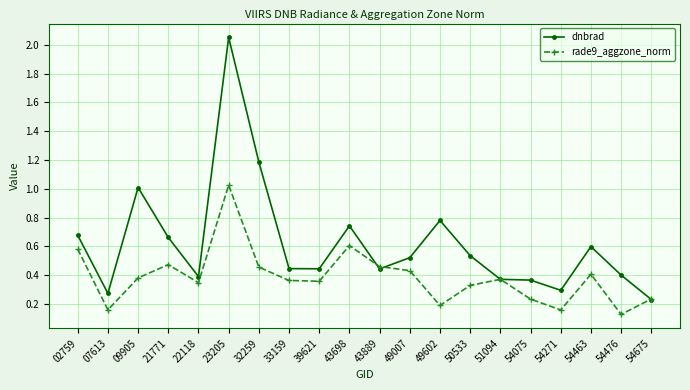

At which label is dnbrad closest to 1?

09905